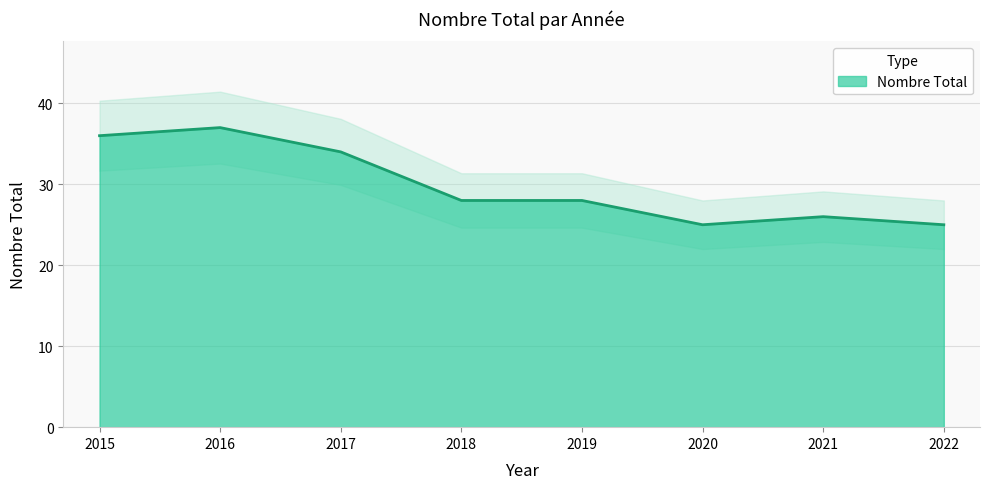

Rank the categories by value from highest to lowest.

2016, 2015, 2017, 2018, 2019, 2021, 2020, 2022